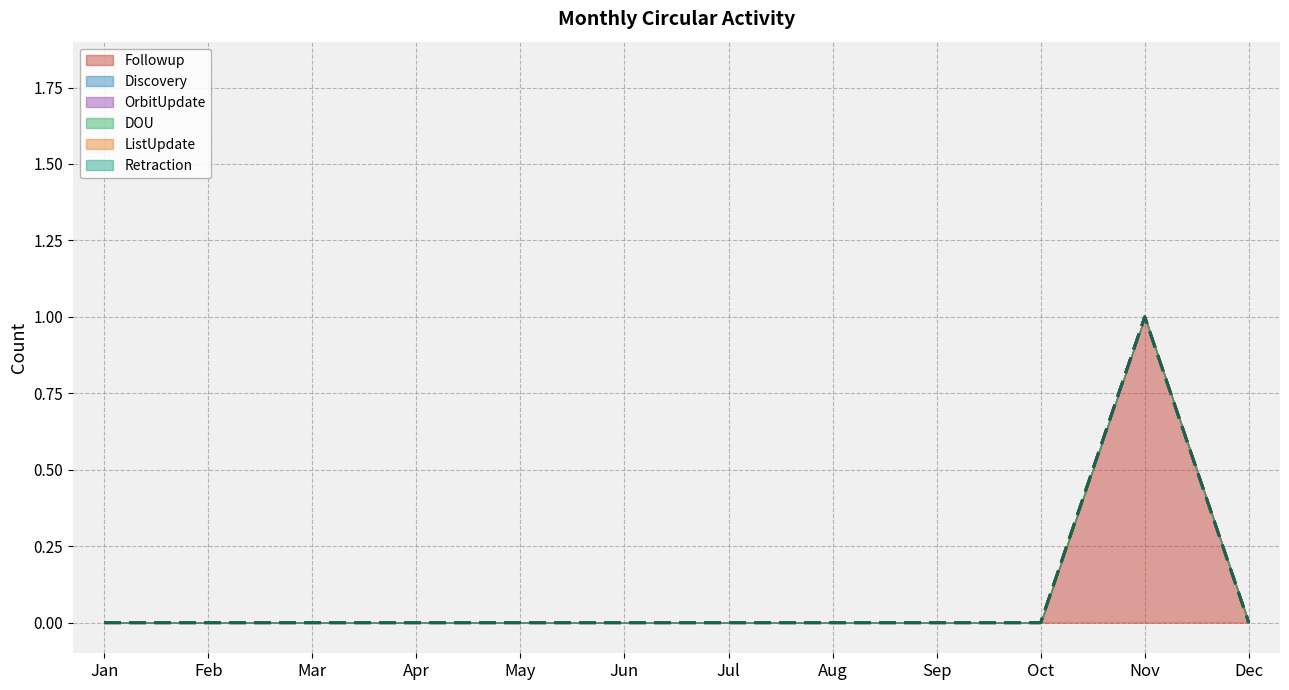

The Followup (line) series shows 0 at Mar. True or false?

True